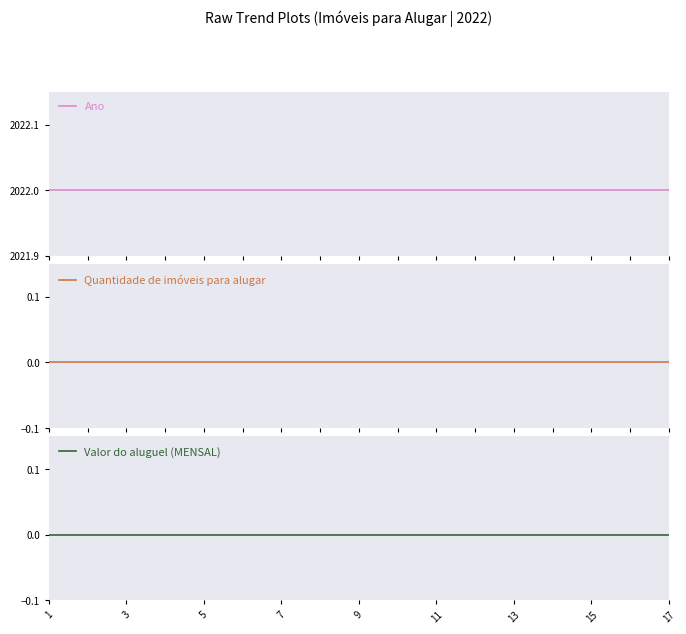

Is the value of Valor do aluguel (MENSAL) at 13 greater than the value of Ano at 11?

No